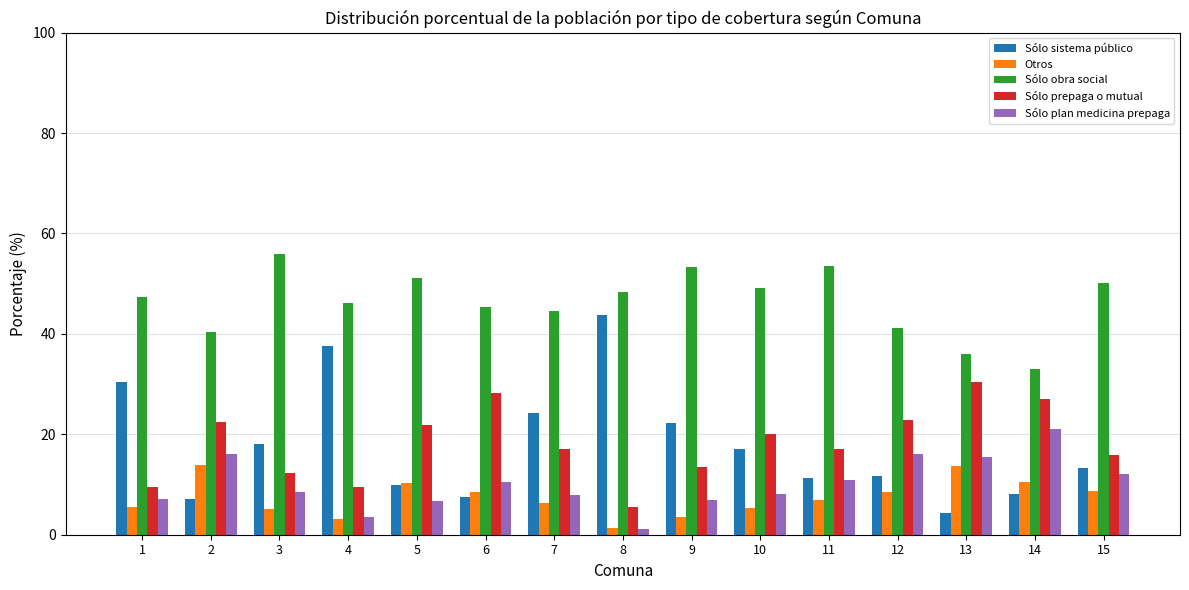

What is the difference between the Sólo plan medicina prepaga values at 12 and 8?

14.9